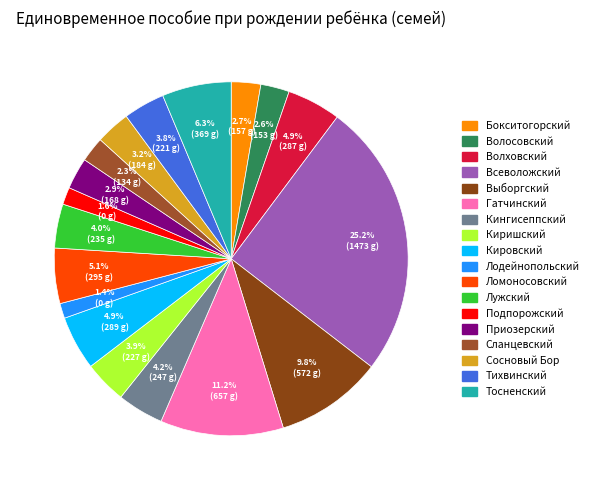

The Приозерский slice represents 16% of the pie. True or false?

False